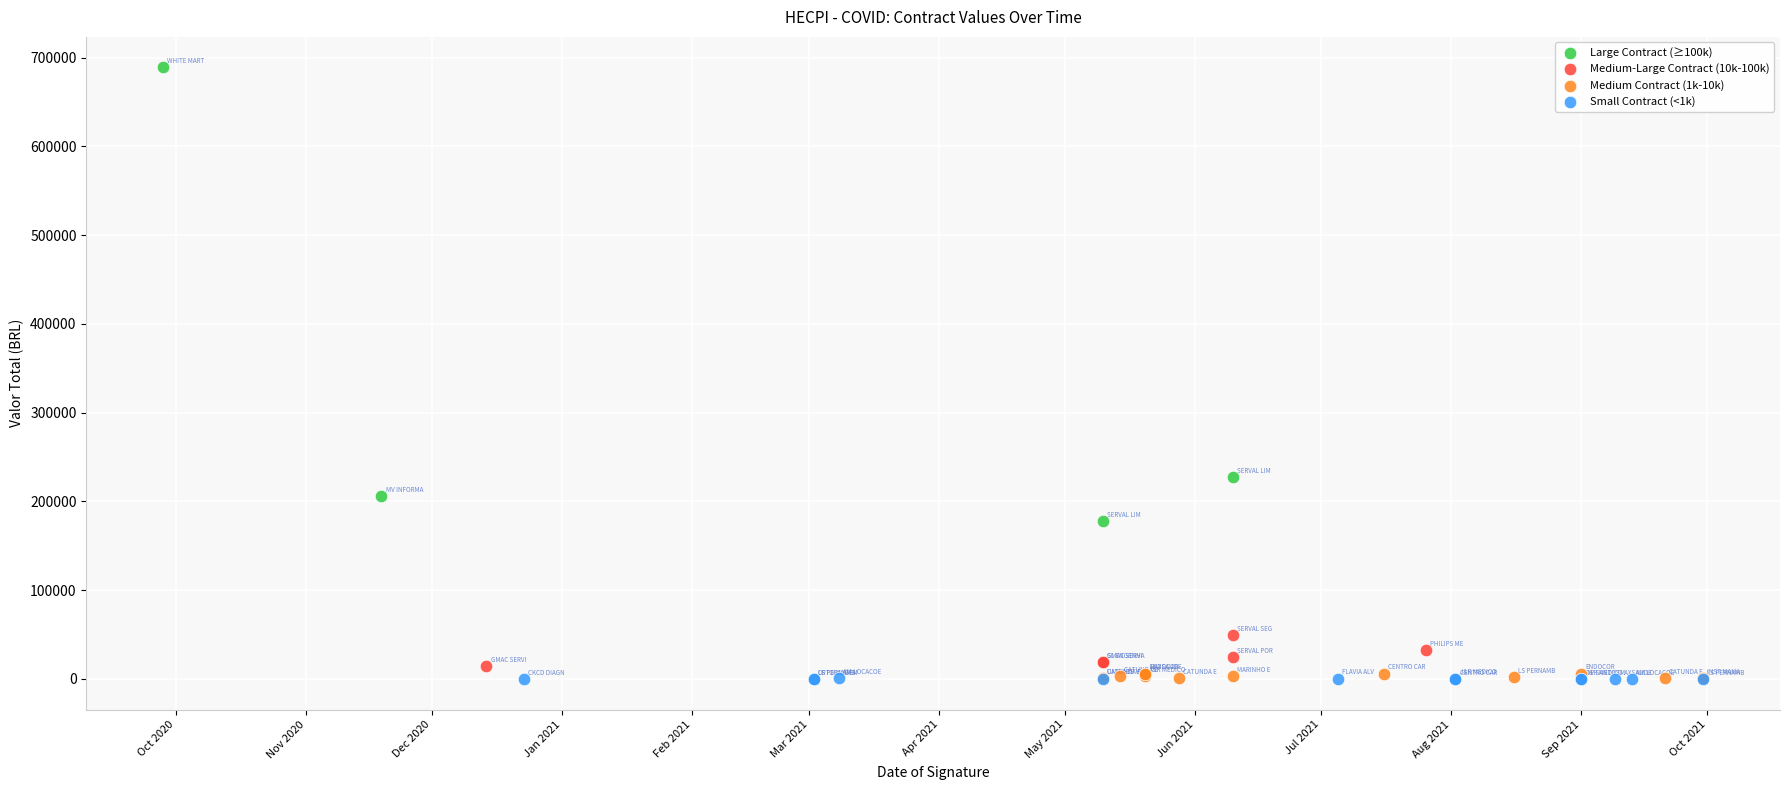

Which series has the widest spread of Y values?

Large Contract (≥100k)